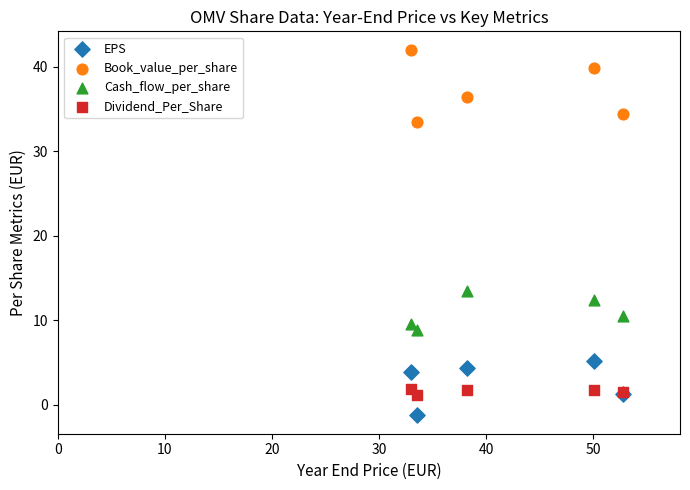

Which series contains the lowest Y value?

EPS